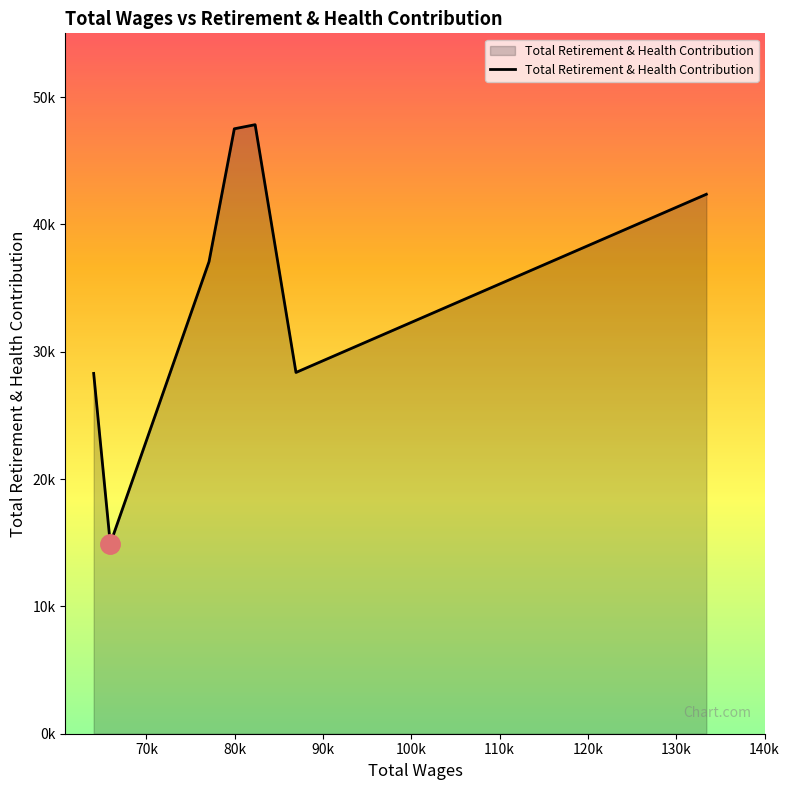

Reading left to right, what are all the values shown in this chart?

133409.0=42371	86935.0=28376	82310.0=47836	79952.0=47514	77087.0=37077	65905.0=14919	64024.0=28300